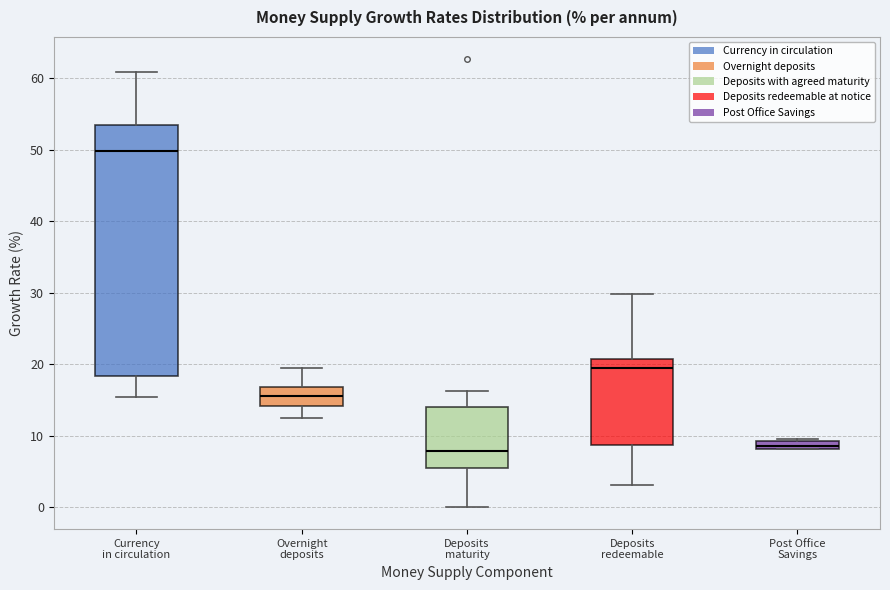

Which box is the tallest, from its lower edge to its upper edge?

Currency in circulation